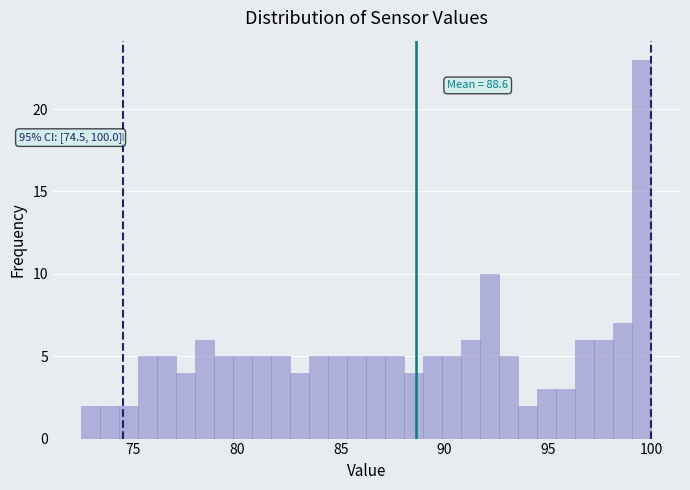

Around what value on the x-axis is the tallest bar? Give the approximate position of its centre, as read against the axis.

99.5